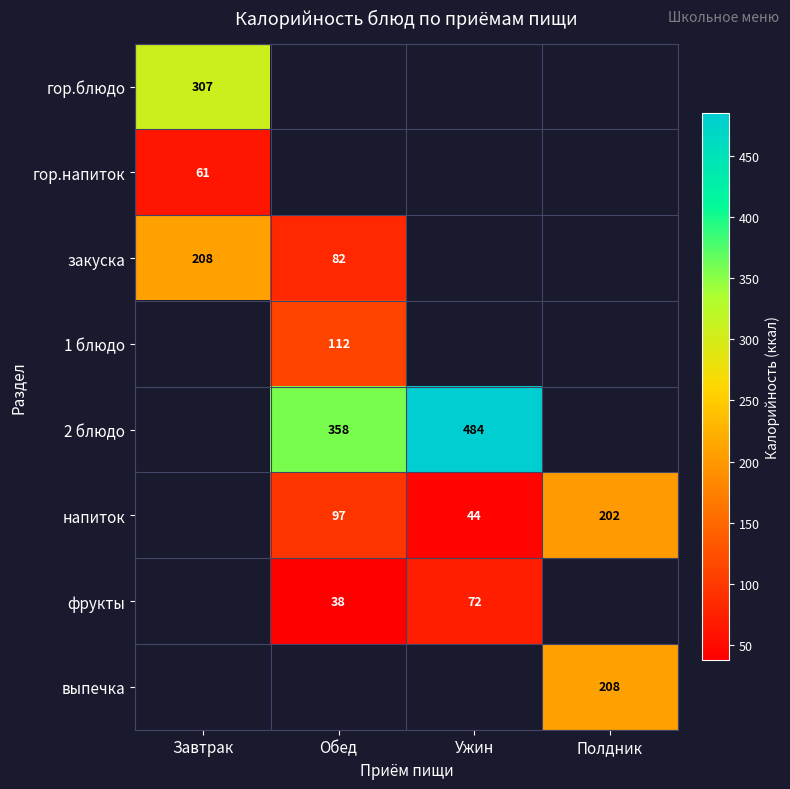

The value of напиток at Обед is 97. True or false?

True